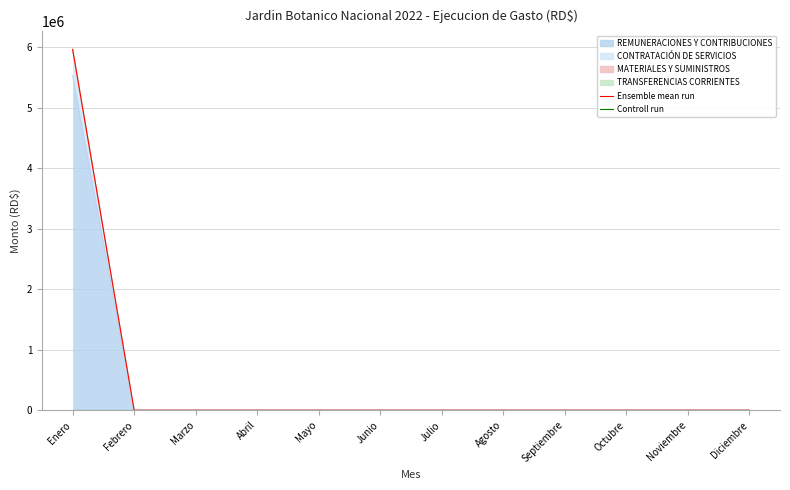

Reading left to right, what are all the values shown in this chart?

Ensemble mean run: 5966387.0	0.0	0.0	0.0	0.0	0.0	0.0	0.0	0.0	0.0	0.0	0.0
Controll run: 0.0	0.0	0.0	0.0	0.0	0.0	0.0	0.0	0.0	0.0	0.0	0.0